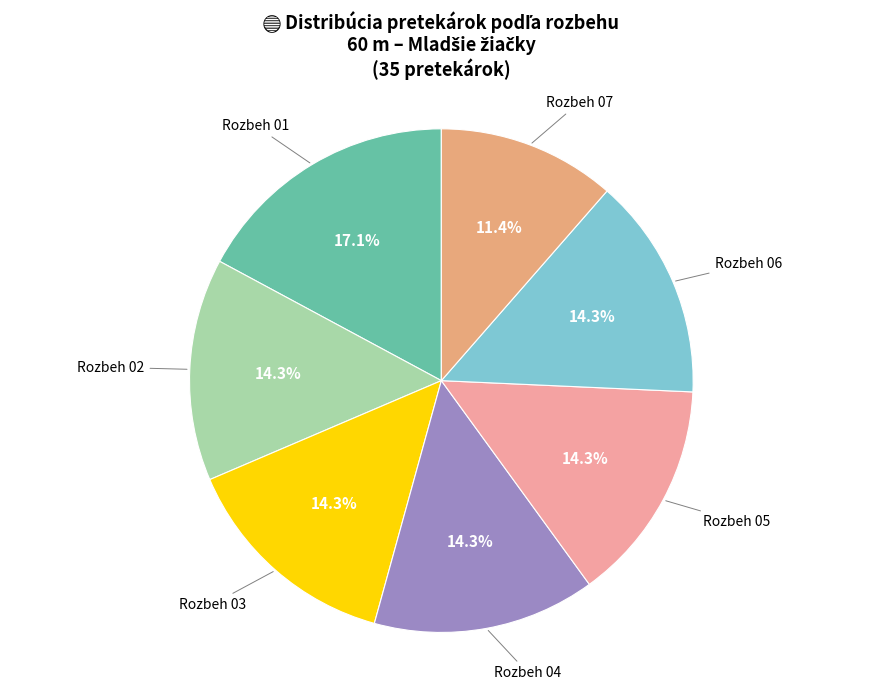

Does Rozbeh 03 account for over 50% of the chart?

No